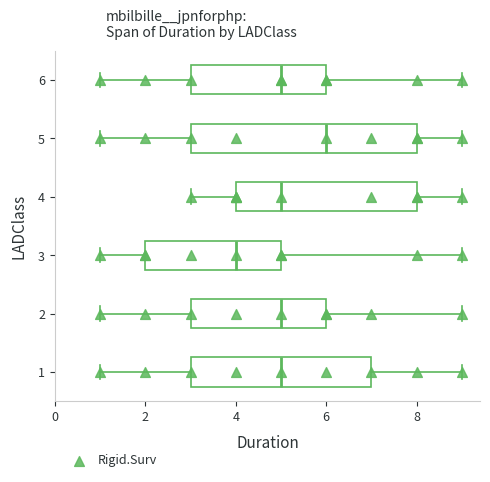

Which box has the furthest to the left median line?

3